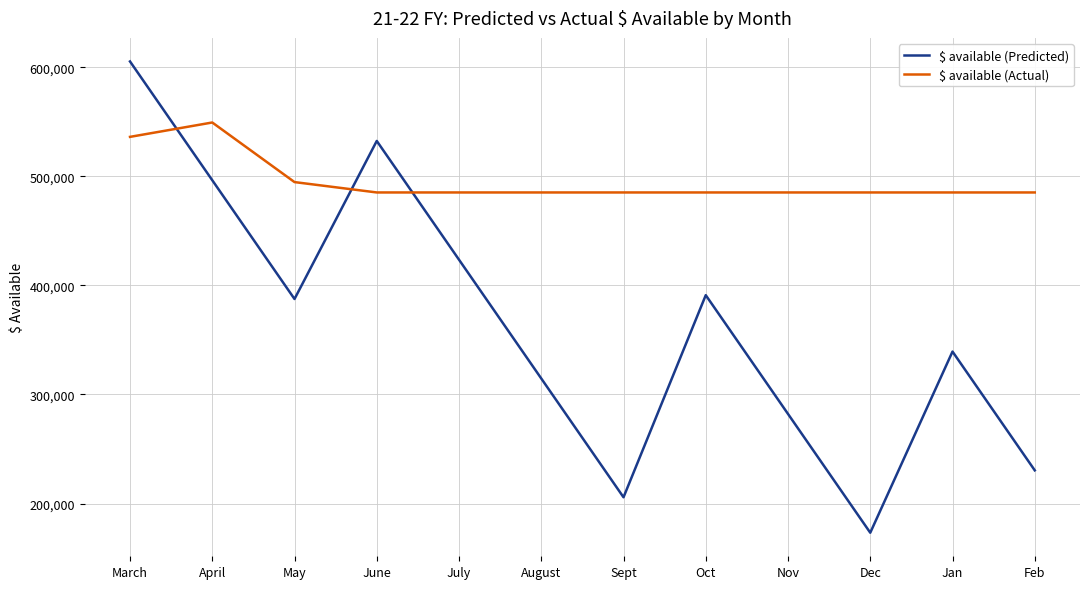

Reading left to right, what are all the values shown in this chart?

$ available (Predicted): 605244	496380	387516	532381	423517	314653	205789	391022	282158	173294	339321	230457
$ available (Actual): 536118	549295	494670	485168	485168	485168	485168	485168	485168	485168	485168	485168